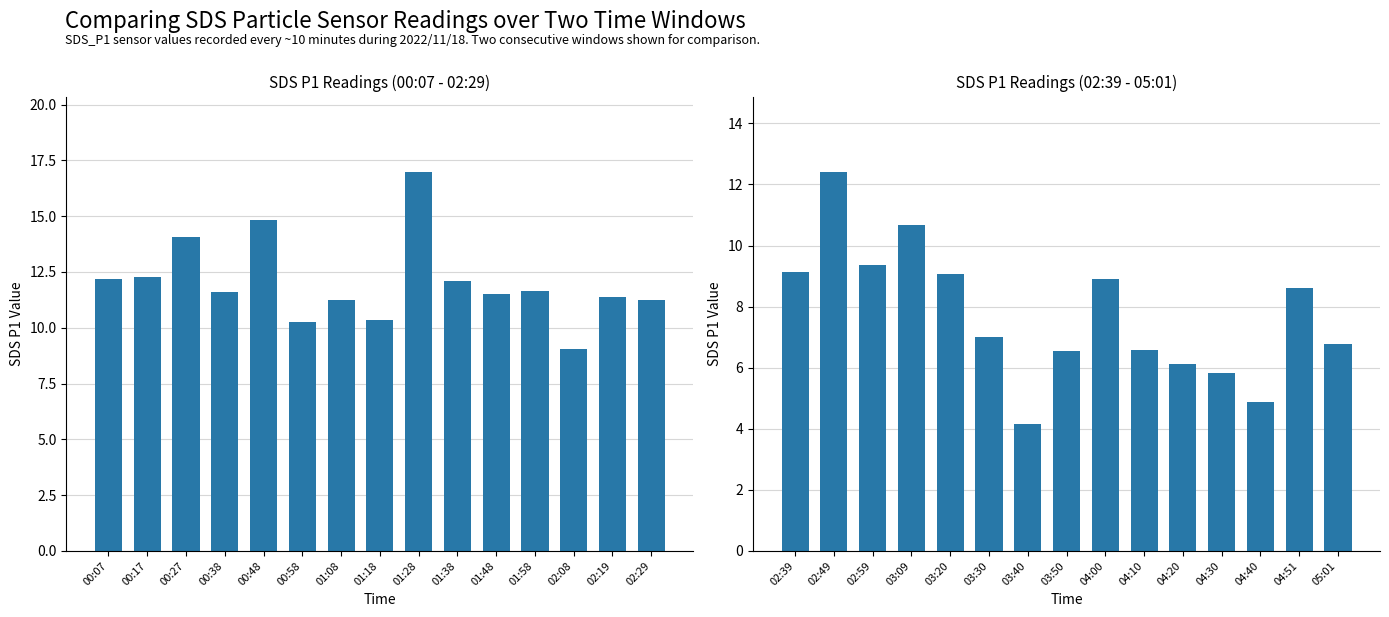

How many values are below 7?

7